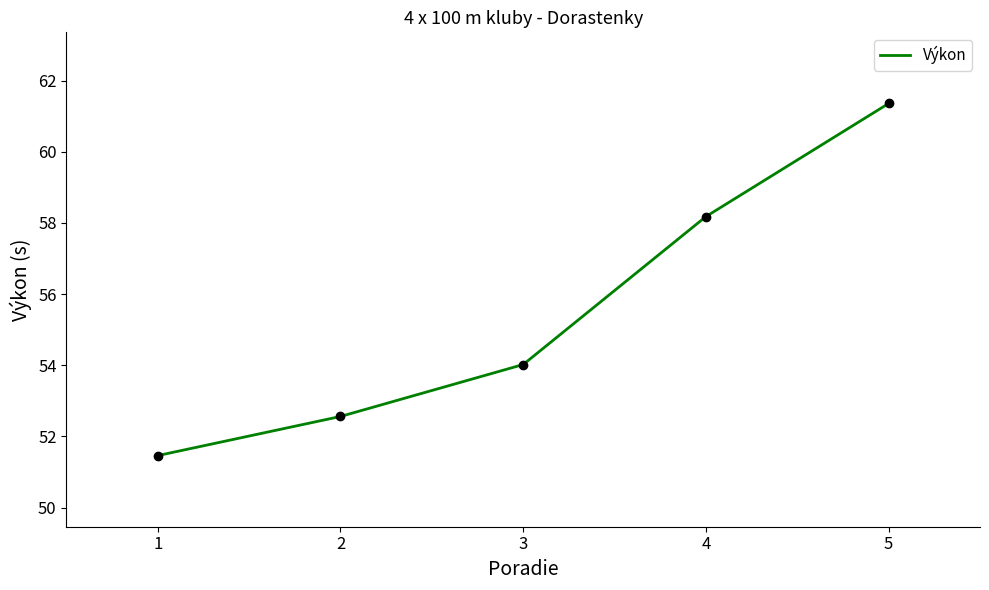

Approximately how many times larger is the value at 5 compared to 1?

1.2